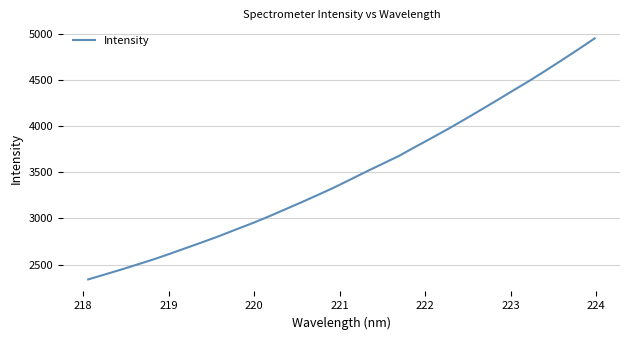

What is the difference between the maximum and minimum values?

2611.3